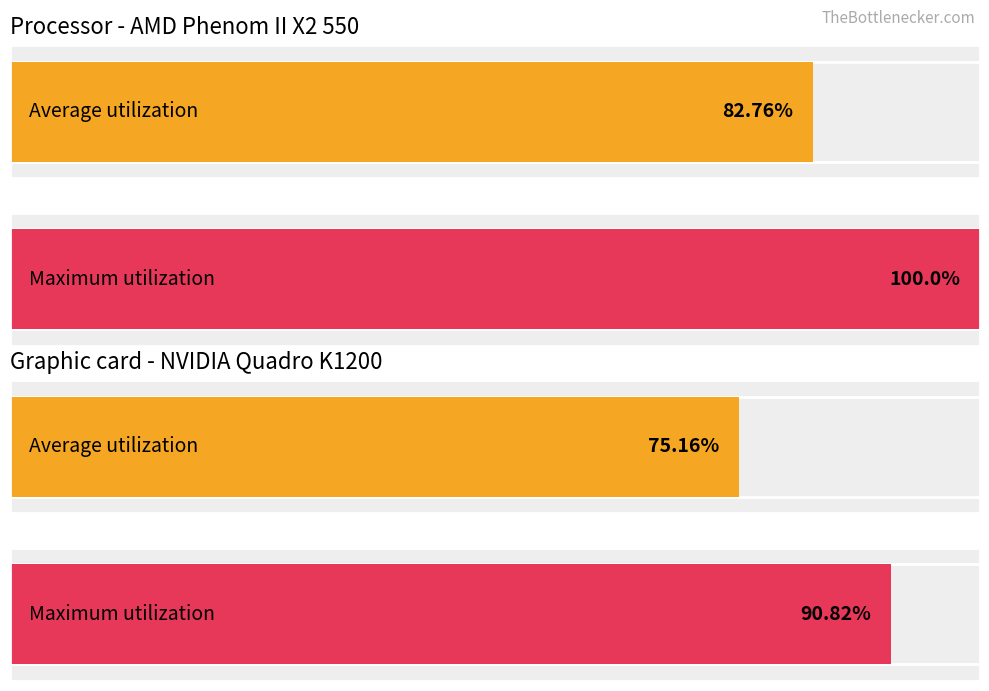

Between 2 and 3, which is larger?

2